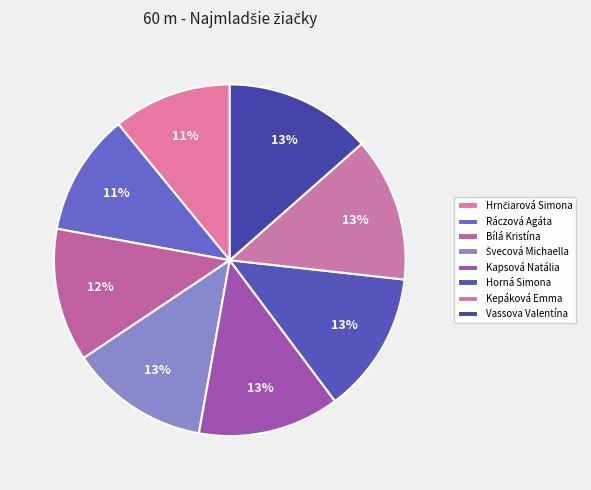

Does Vassova Valentína account for over 50% of the chart?

No